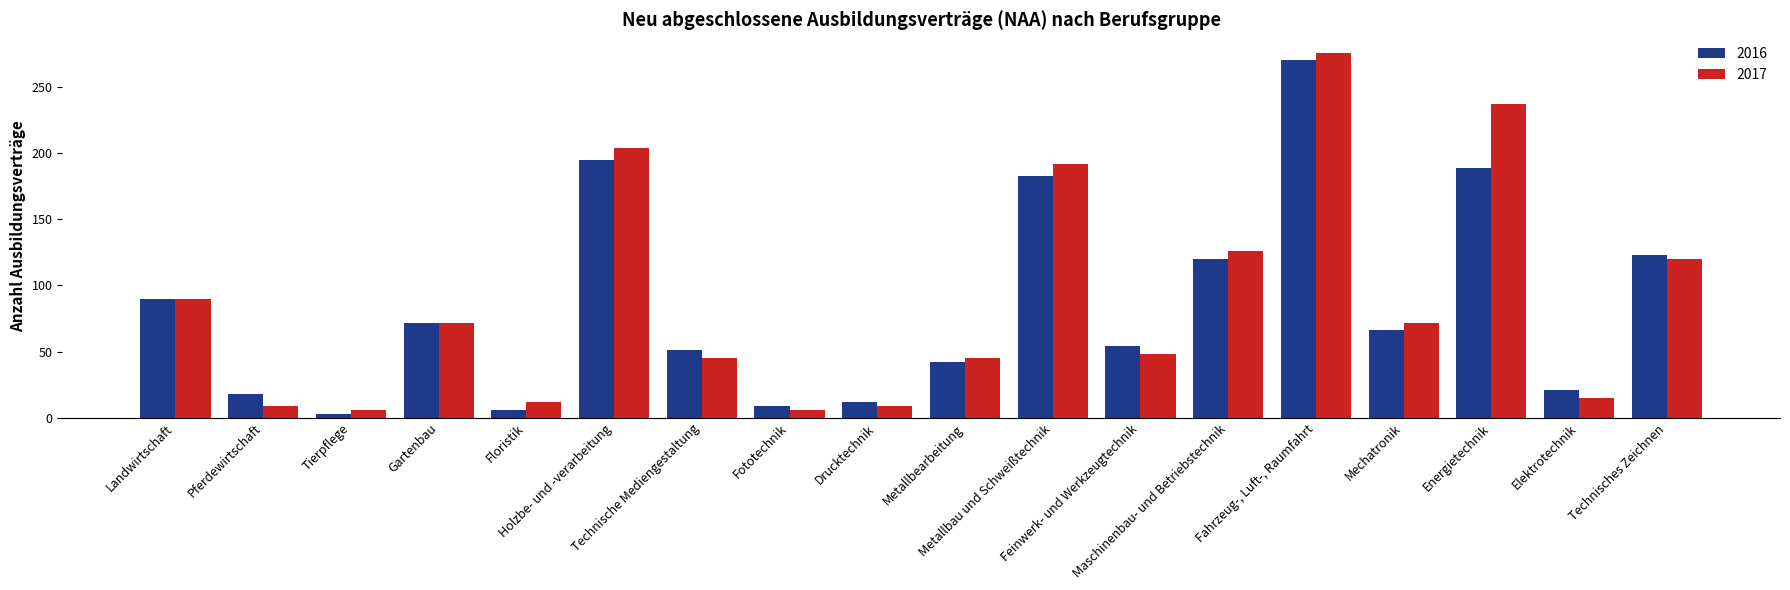

What is the highest value of the 2016 series?

270